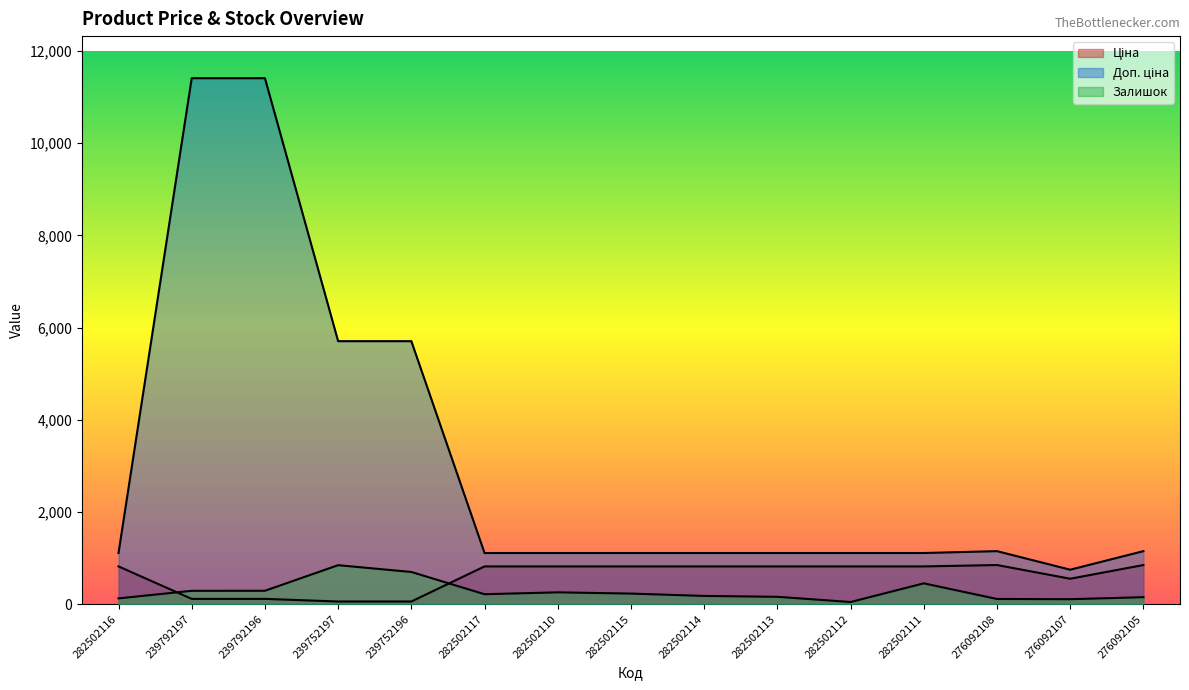

List the series in order of their peak value, highest first.

Доп. ціна, Ціна, Залишок